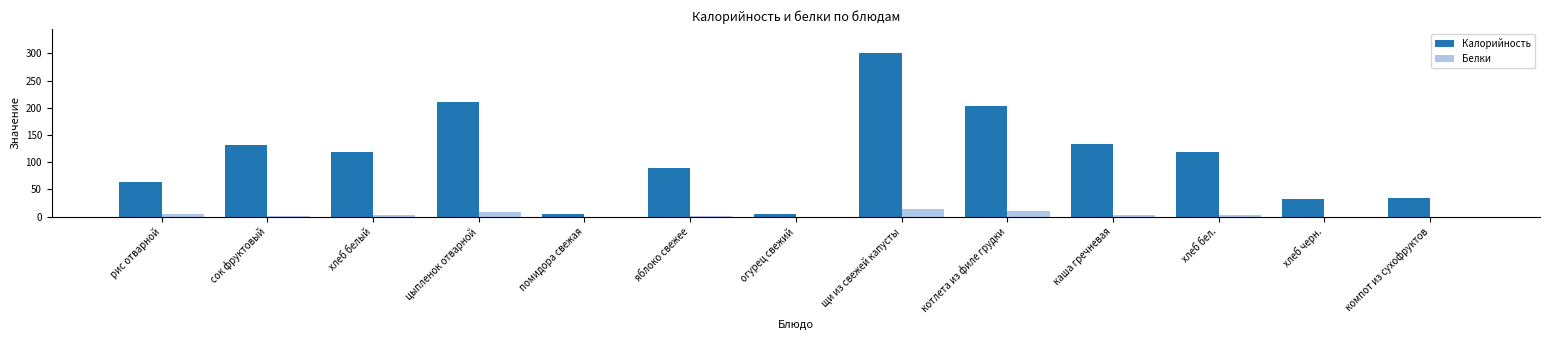

Which series changed the most between помидора свежая and каша гречневая?

Калорийность